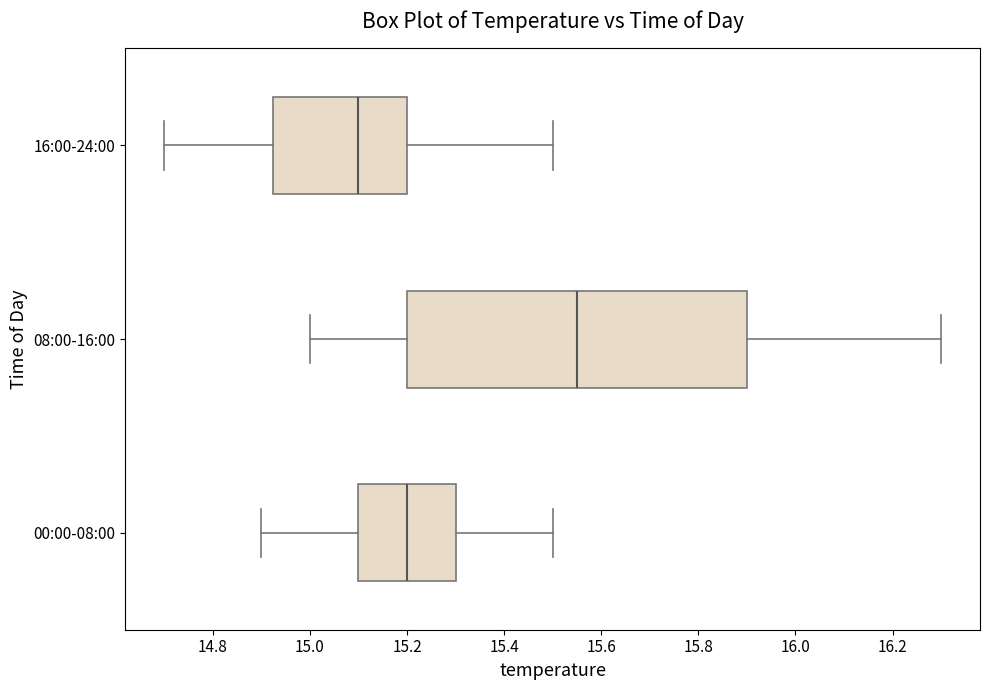

Comparing the boxes themselves (not the whiskers), which one is the widest?

08:00-16:00